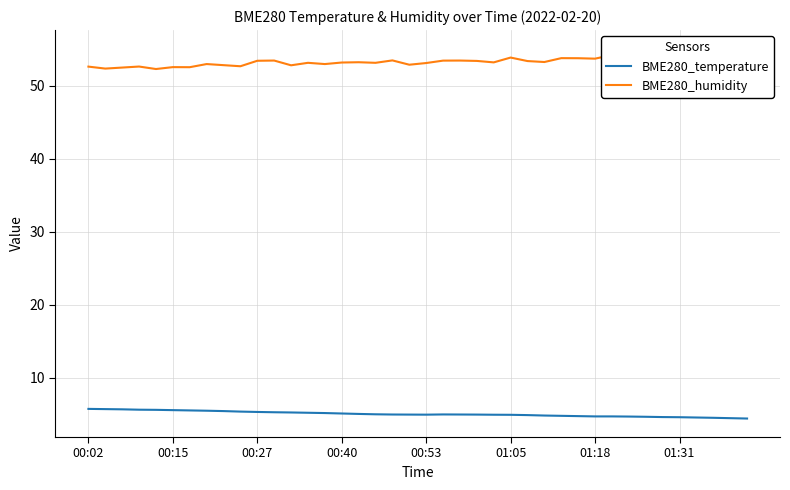

The BME280_temperature series shows 8.5 at 00:53. True or false?

False